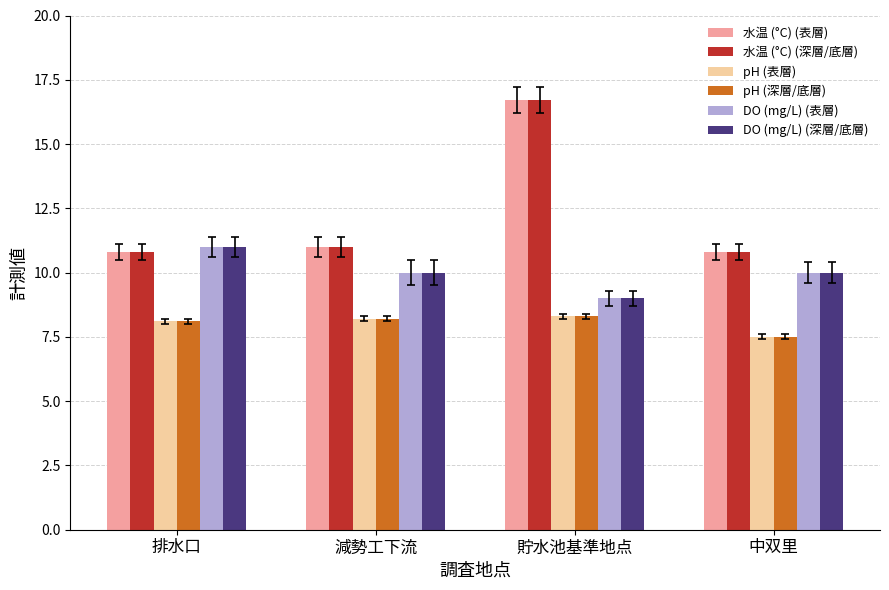

How many values in the pH (深層/底層) series are below 8?

1